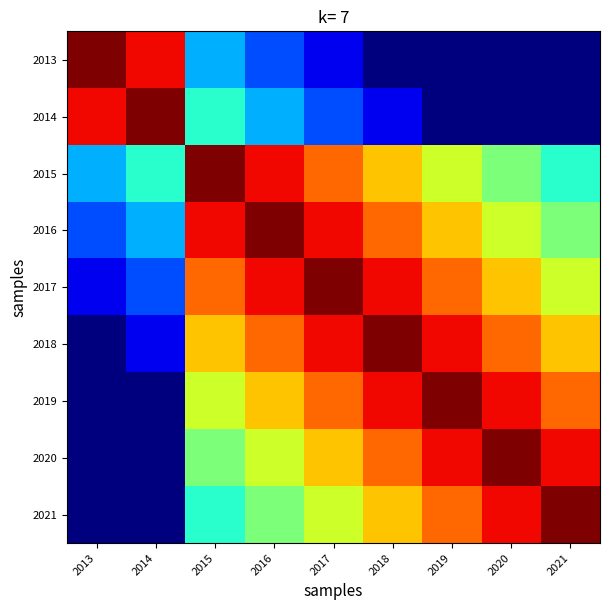

Between 2014 and 2015, which series saw the biggest shift?

2013